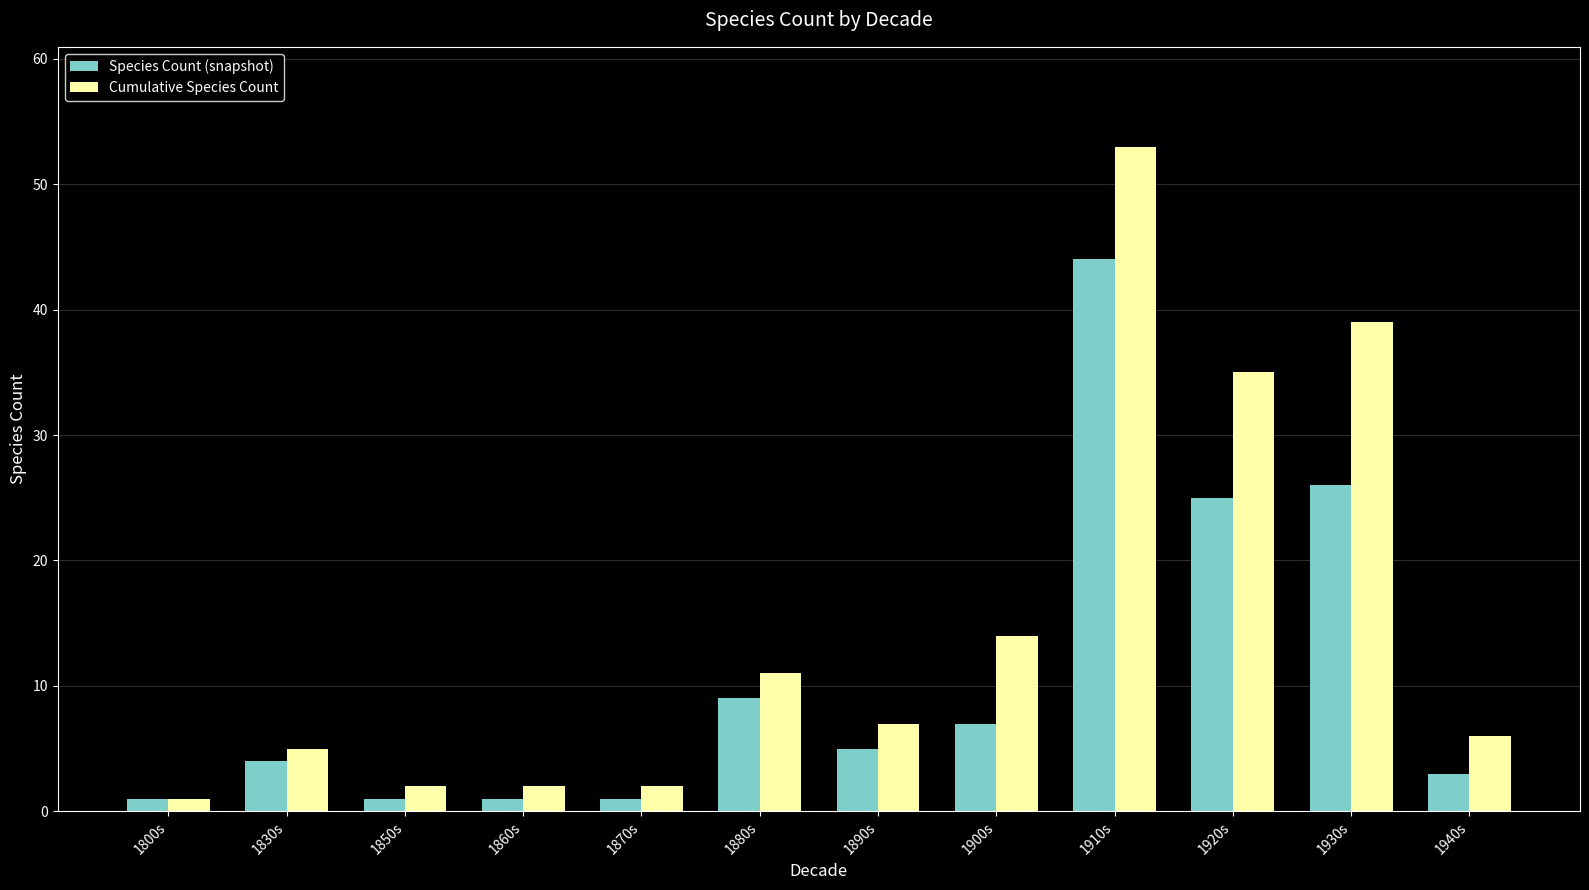

Which series changed the most between 1850s and 1930s?

Cumulative Species Count